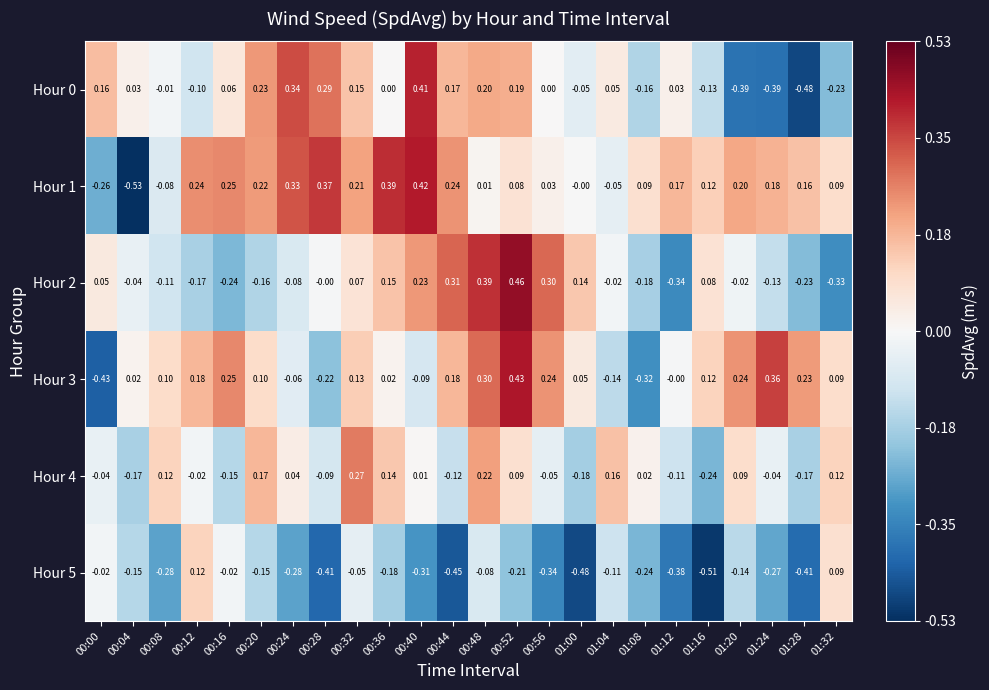

Count the number of categories in the chart.

24